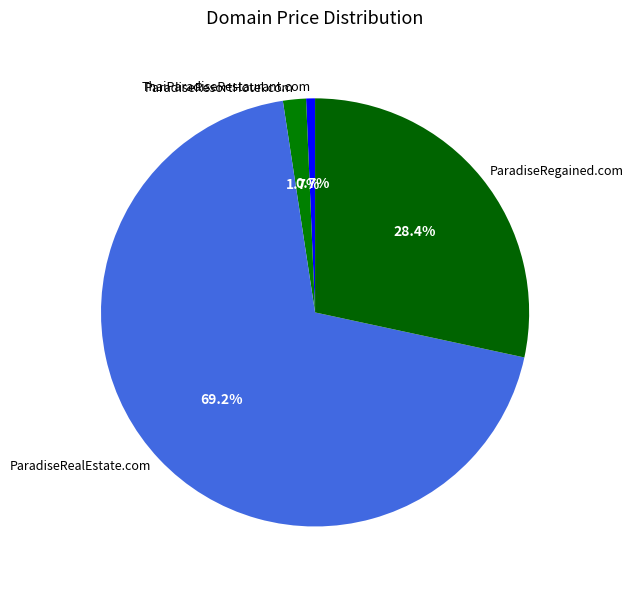

True or false: ParadiseResortHotel.com accounts for 2% of the total.

True